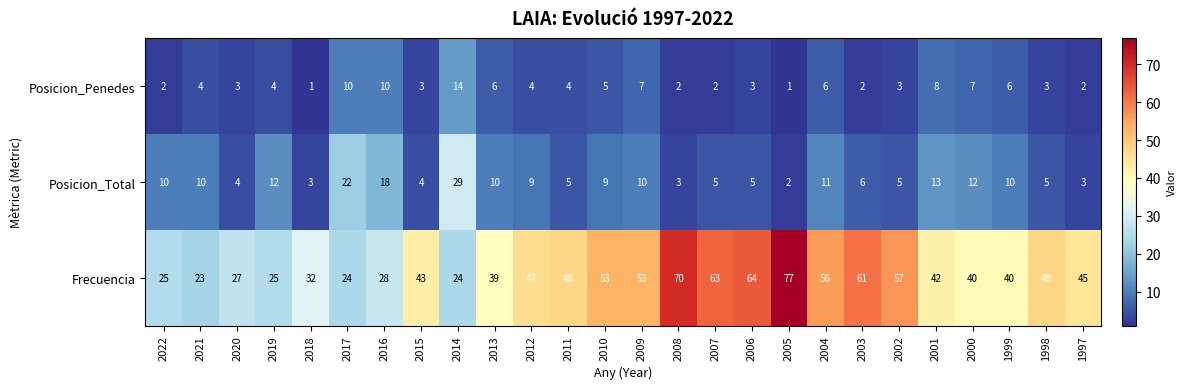

What is the difference between the Posicion_Total values at 2003 and 2001?

7